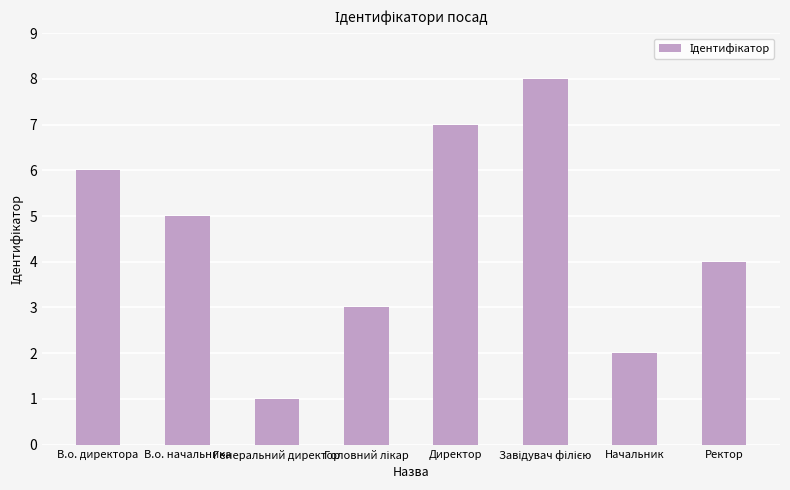

Where is the data nearest to the value 4?

Ректор